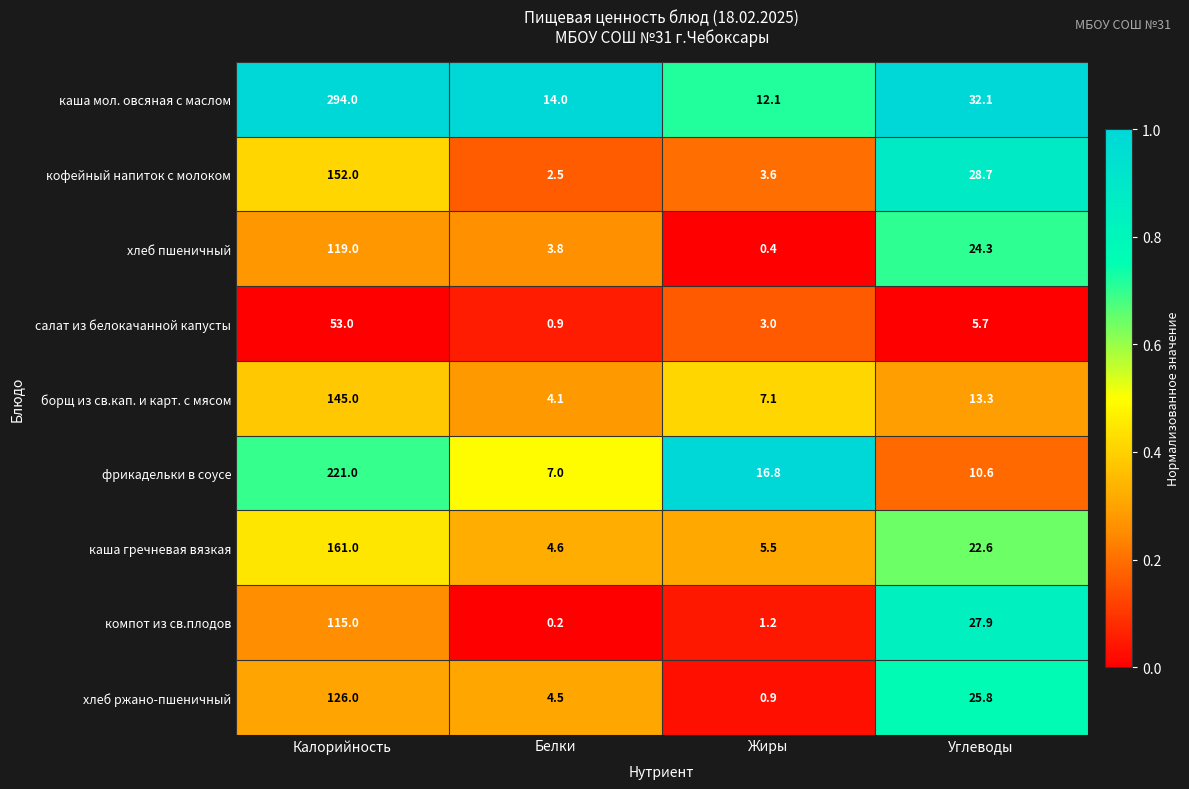

What is the approximate value of каша мол. овсяная с маслом at Белки?

14.0